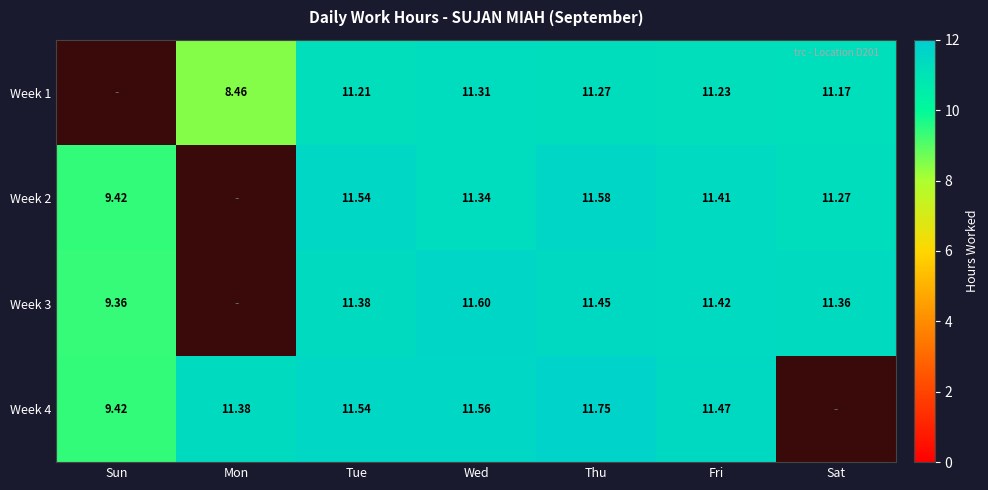

How many series are shown in this chart?

4